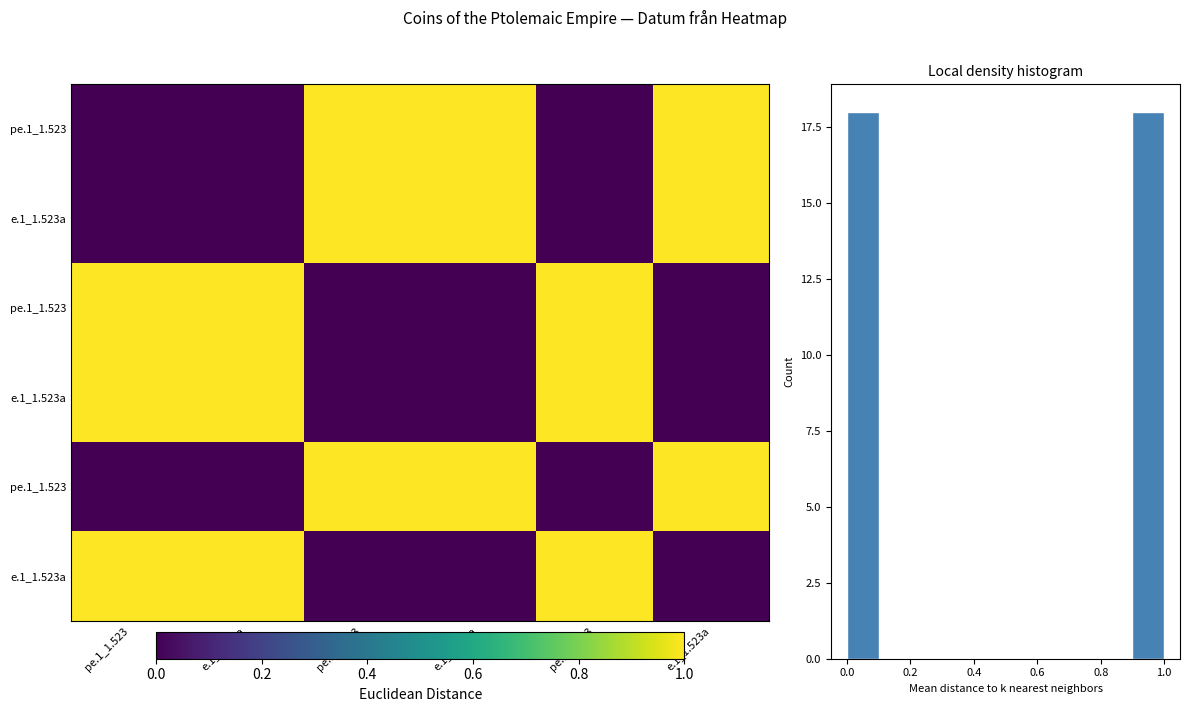

What is the total value across all series at e.1_1.523a?

3